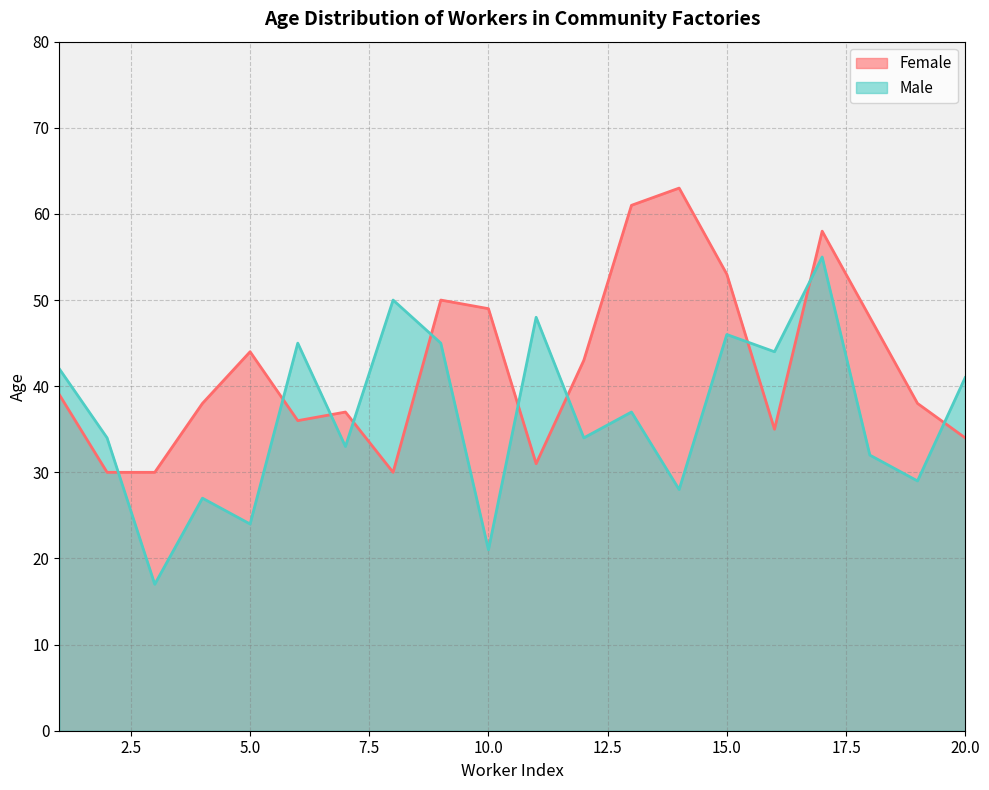

How many times do Male and Female cross each other?

10